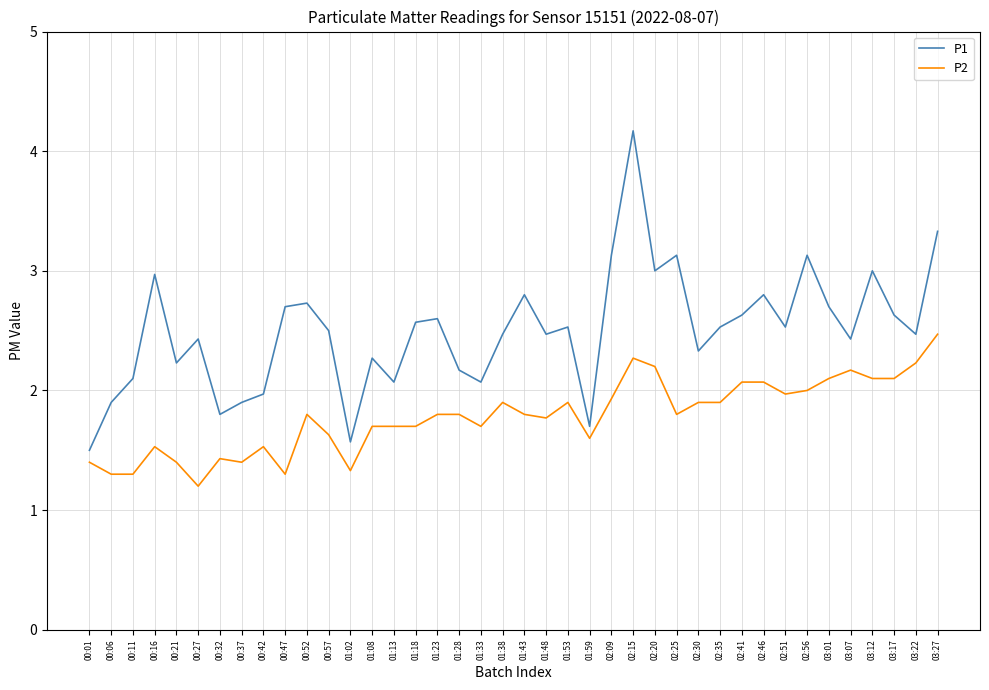

True or false: P2 and P1 cross at least once.

False